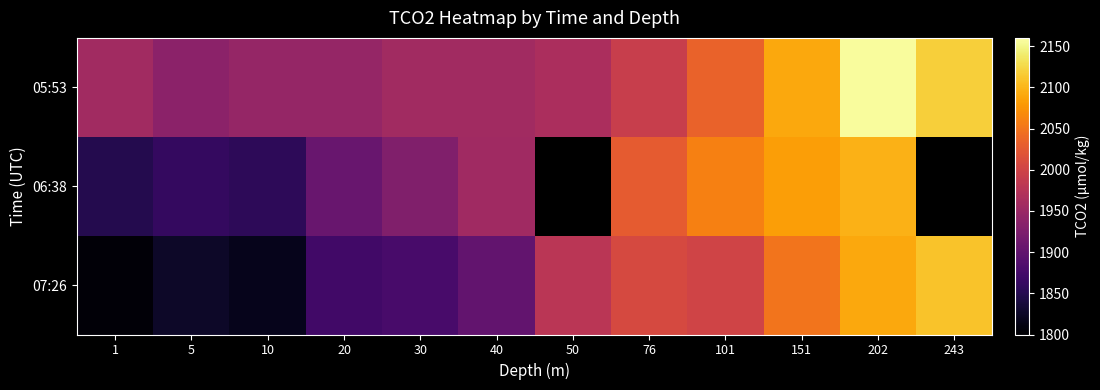

What is the greatest value displayed?

2156.3